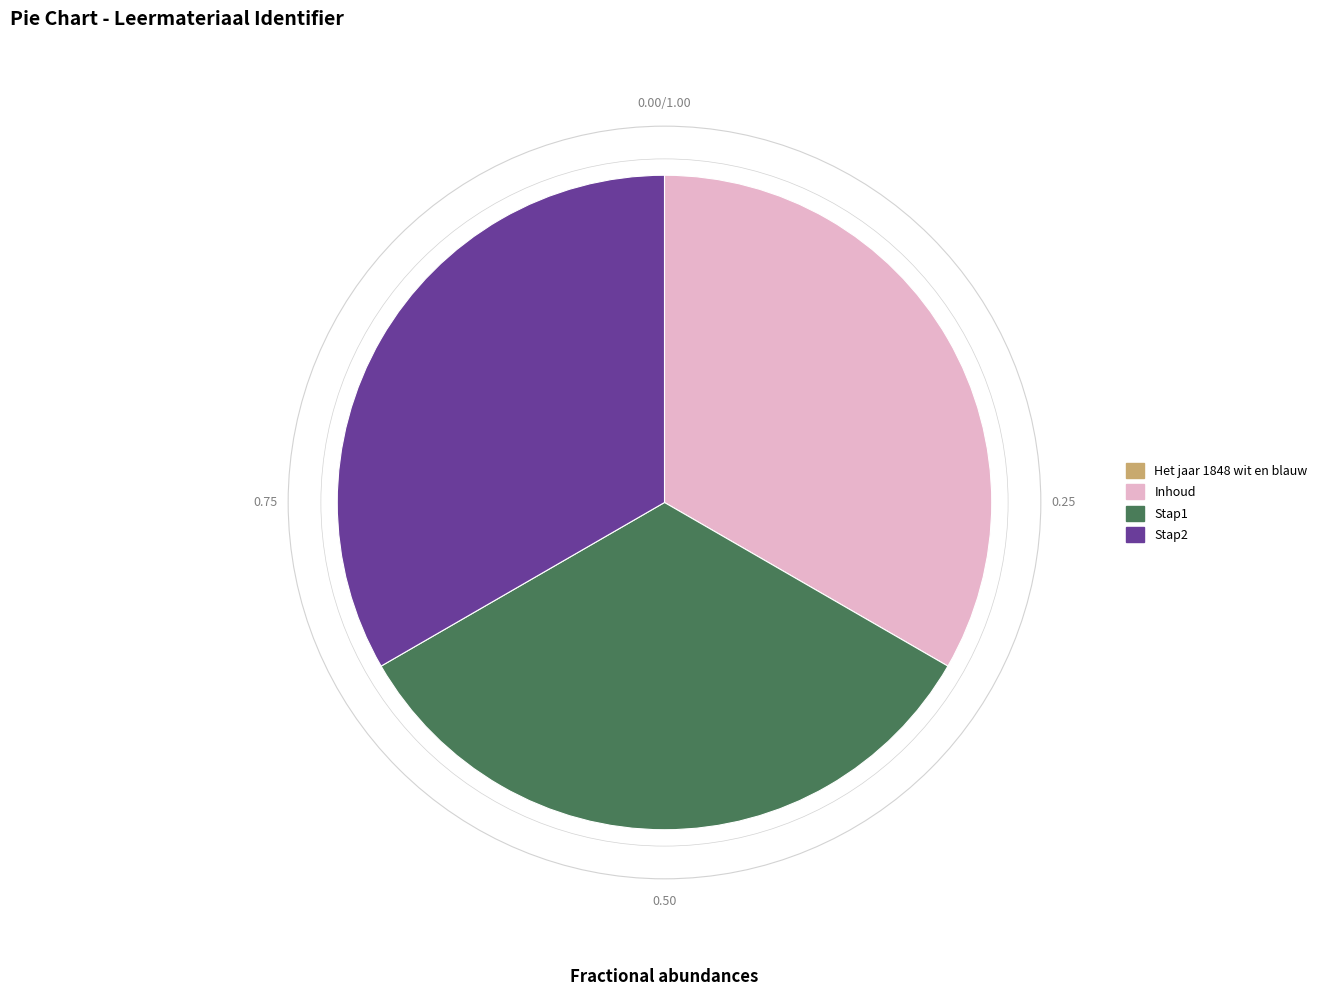

Does Inhoud account for over 50% of the chart?

No